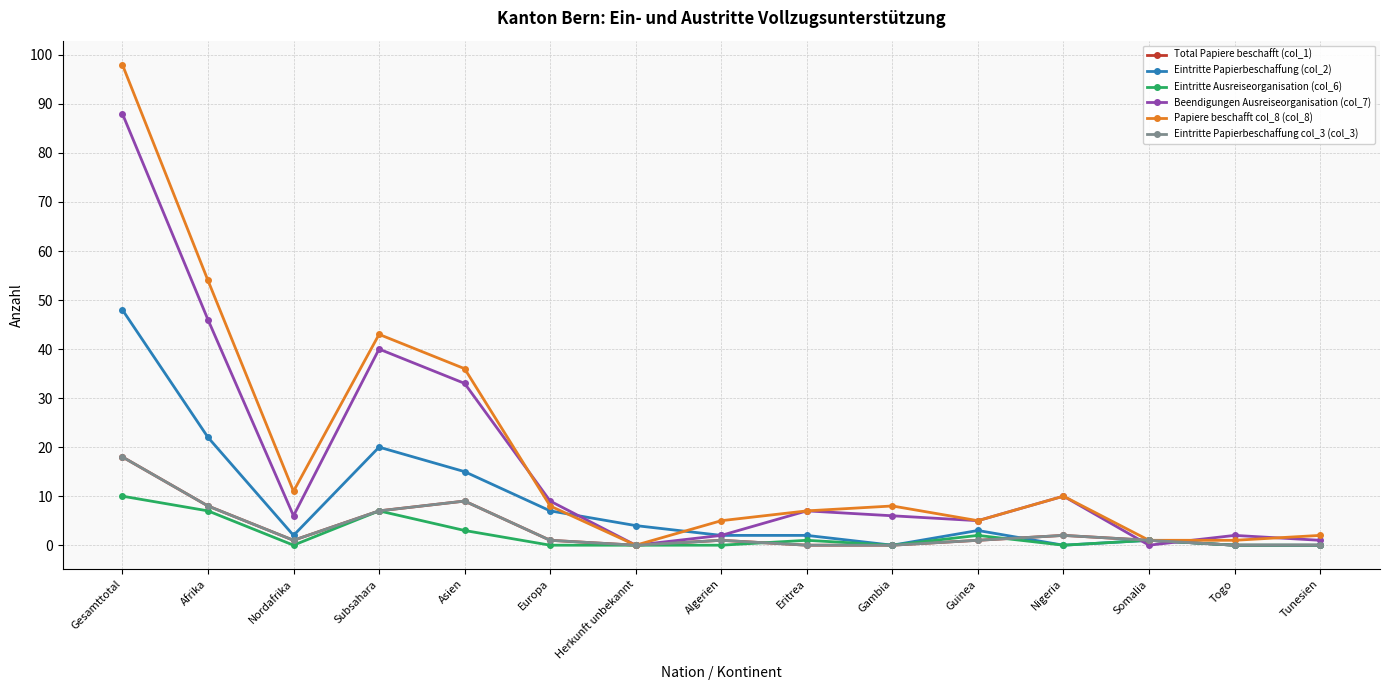

Does the chart have visible grid lines?

Yes